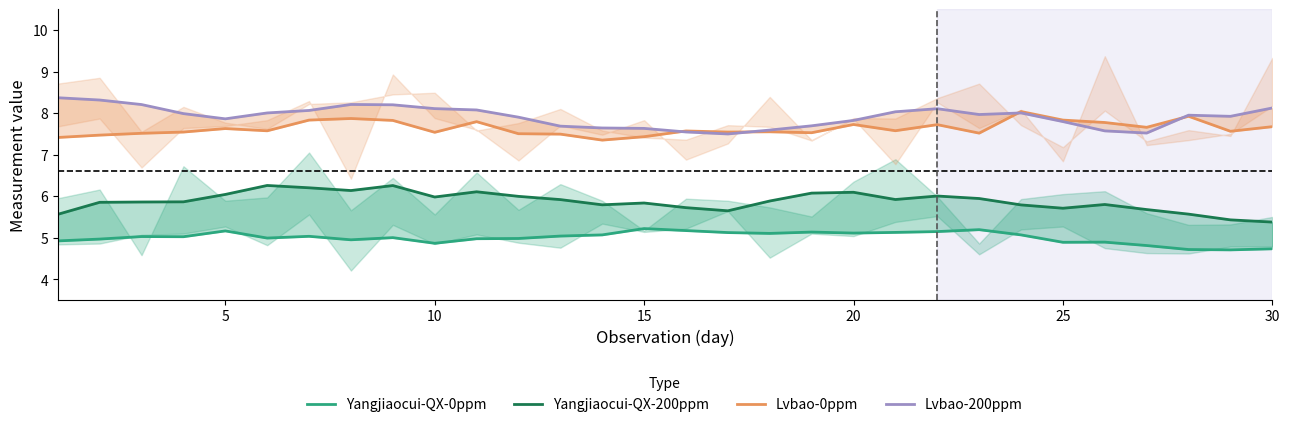

The Yangjiaocui-QX-200ppm series shows 6.0 at 5. True or false?

True